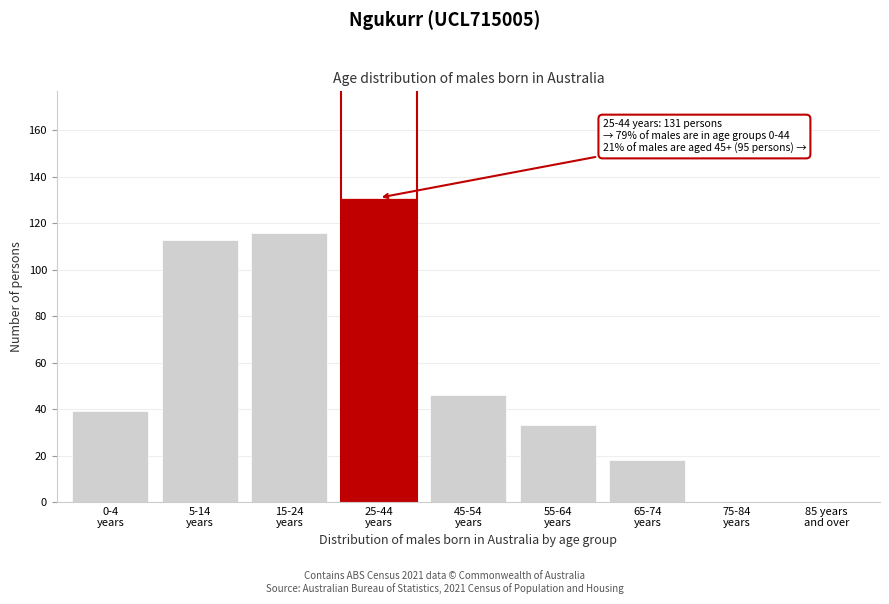

What is the greatest value displayed?

131